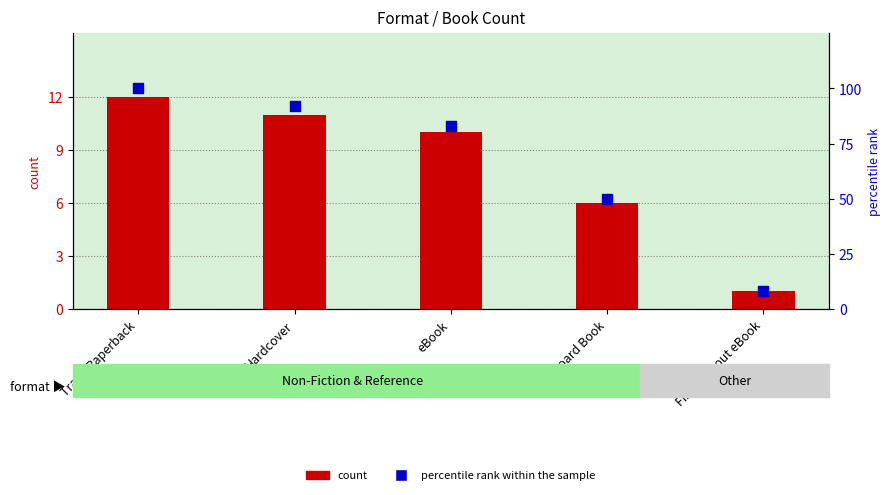

At which category is the sum across all series the highest?

Trade Paperback